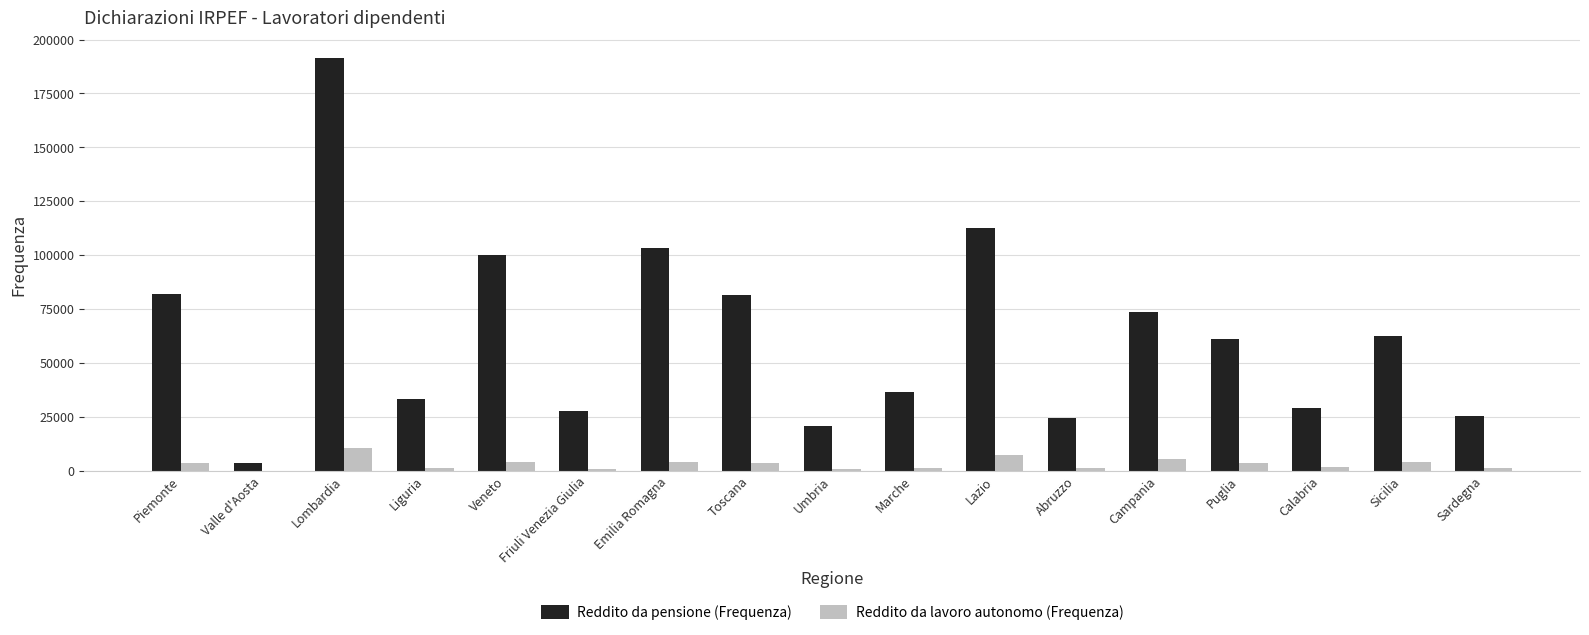

What is the sum of all Reddito da lavoro autonomo (Frequenza) values?

56904